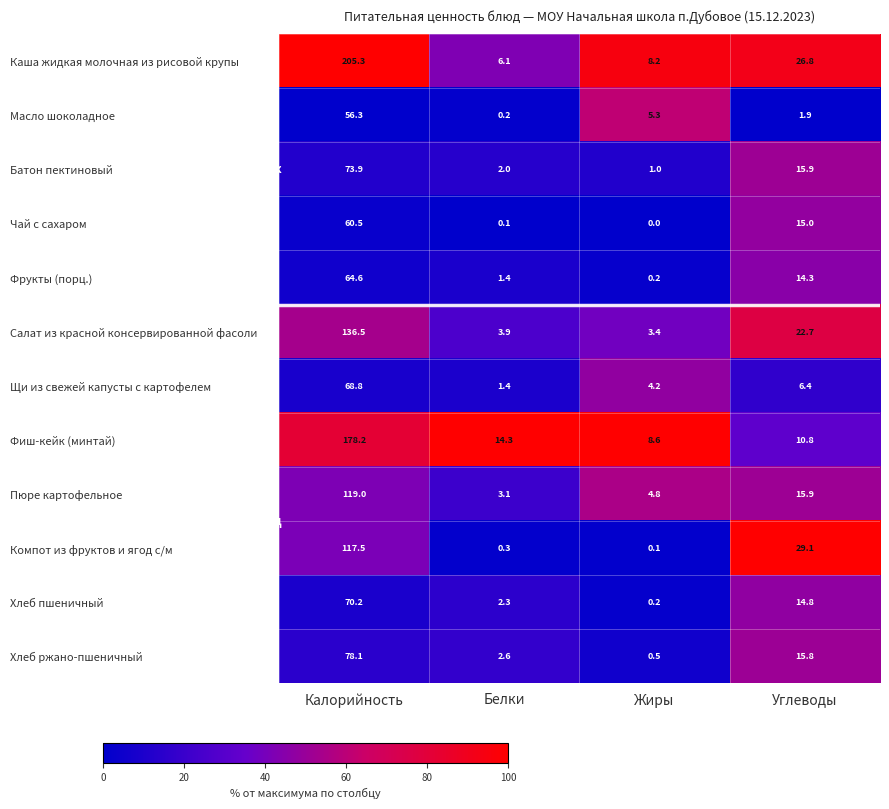

What is the difference between the Фрукты (порц.) values at Белки and Жиры?

1.2